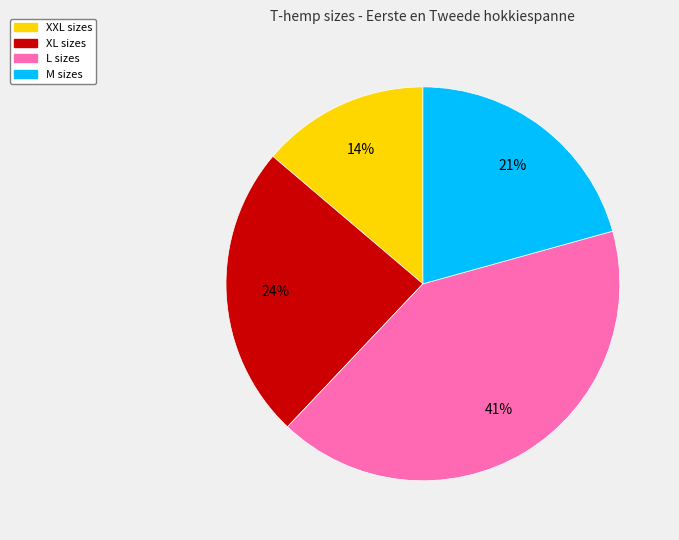

Which has a higher value, XL or XXL?

XL